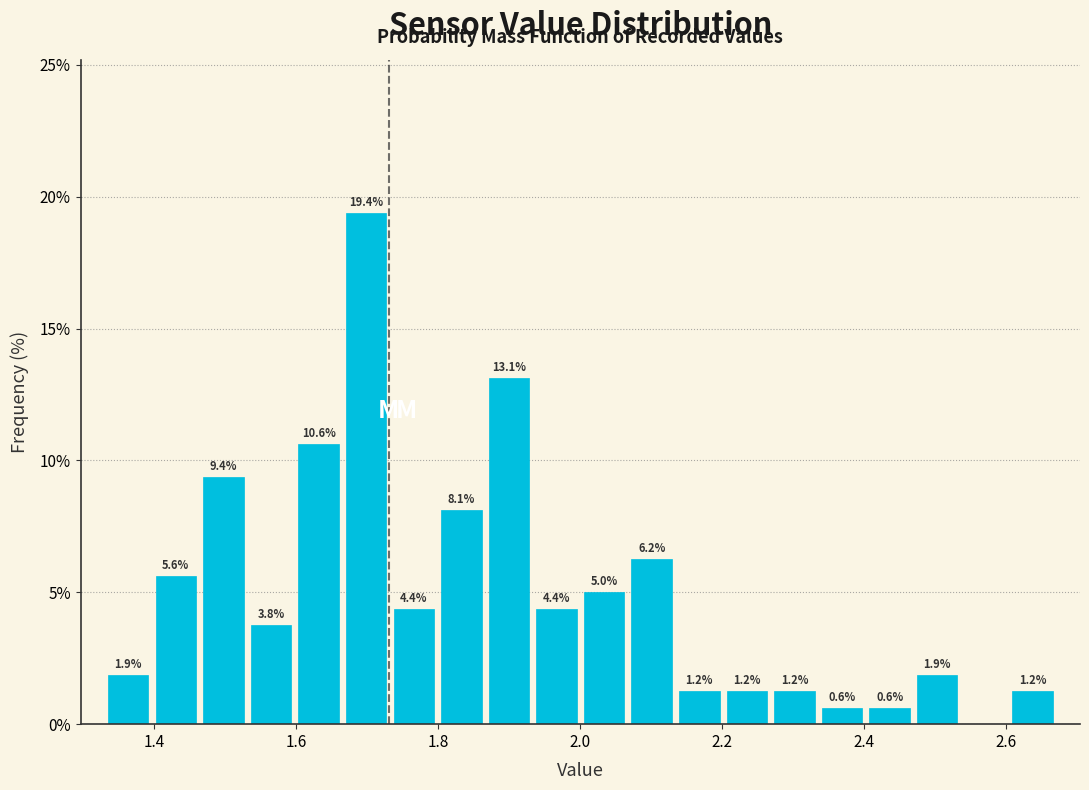

Read against the x-axis, roughly where is the centre of the tallest bar?

1.70